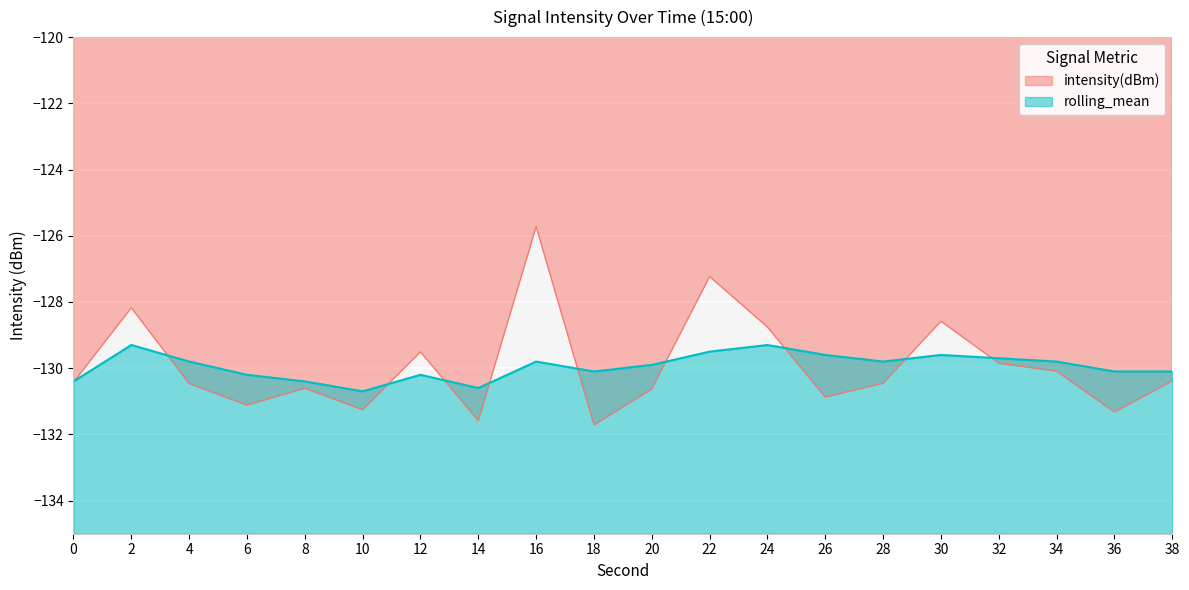

What is the sum of the rolling_mean values at 36 and 18?

-260.2